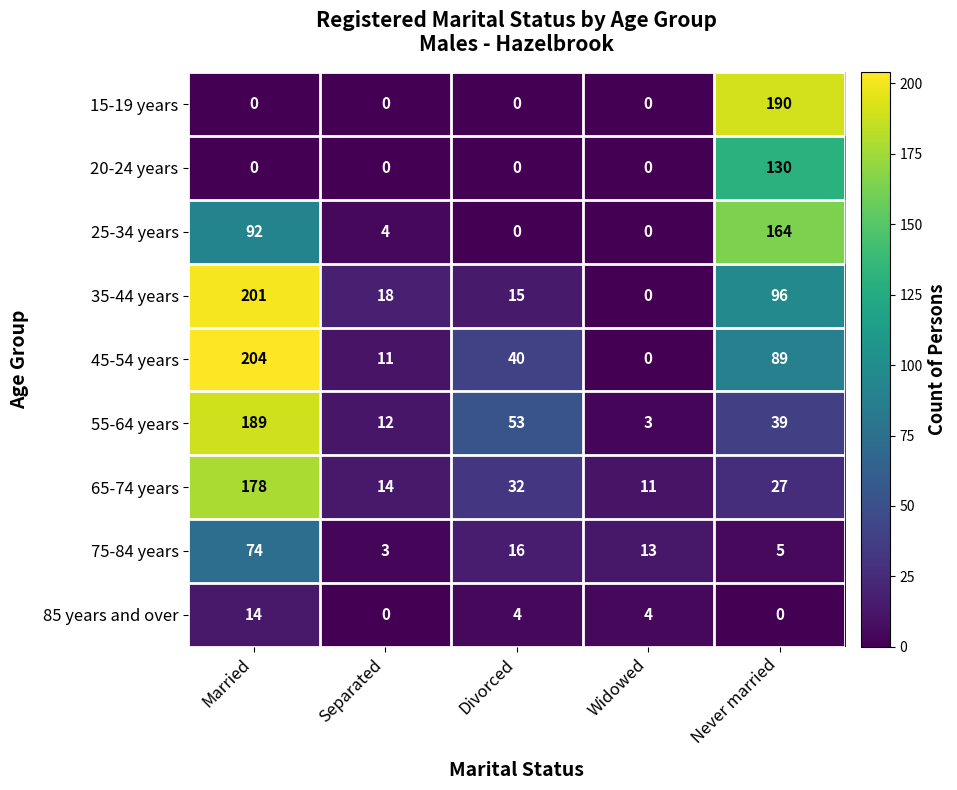

Count the number of data series in this chart.

9